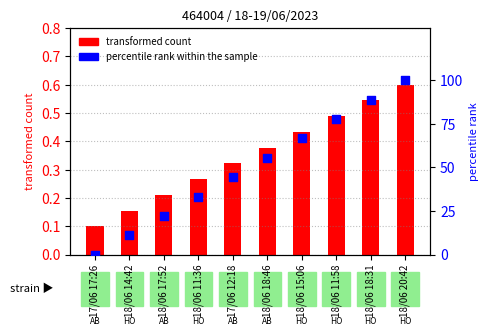

Which series contains the highest Y value?

percentile rank within the sample